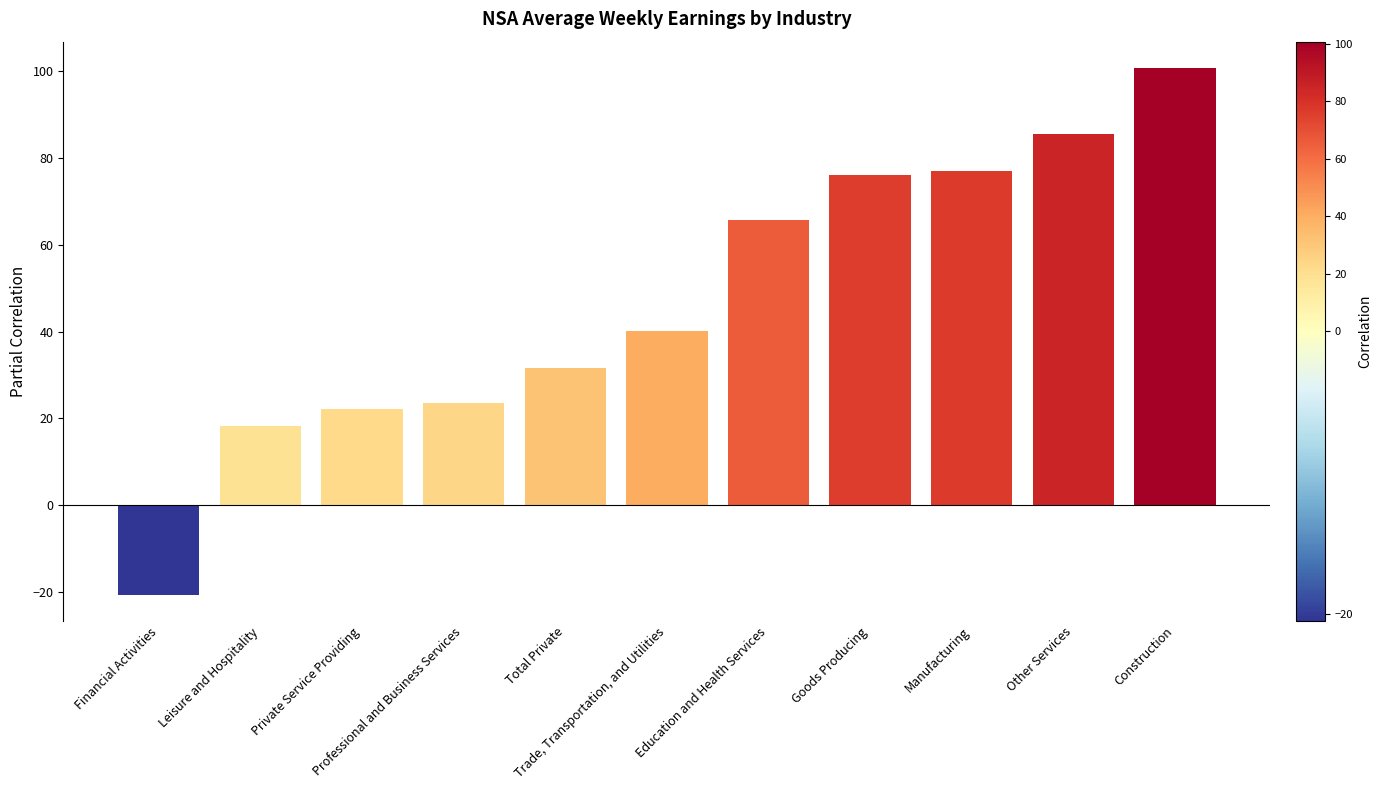

Approximately how many times larger is the value at Trade, Transportation, and Utilities compared to Goods Producing?

0.5